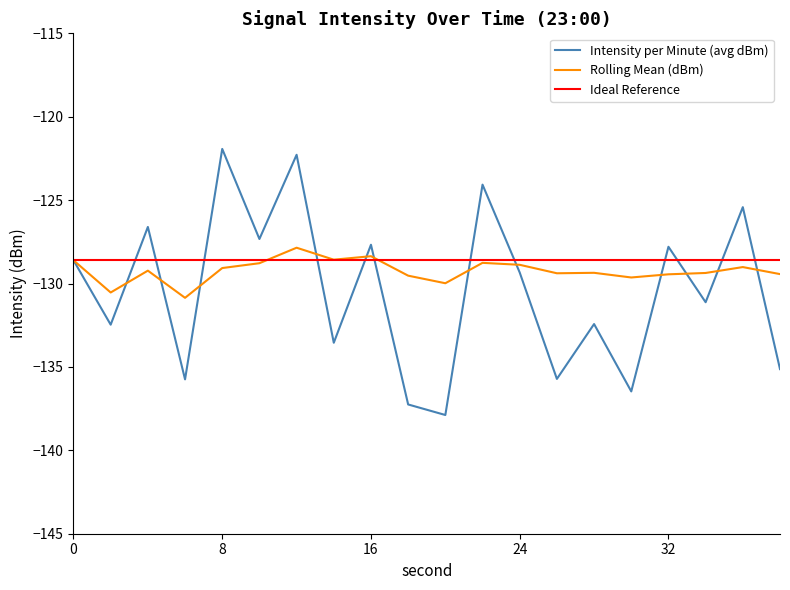

Does the chart have visible grid lines?

No